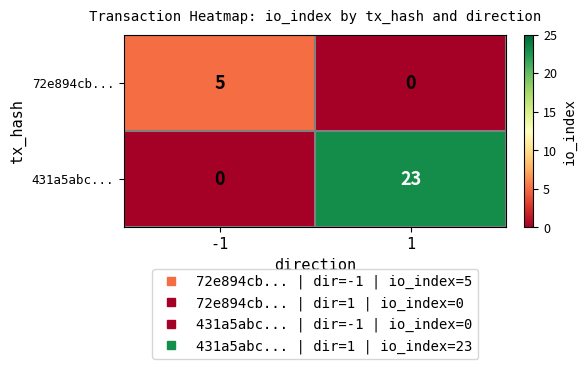

Which series has the widest spread of values?

431a5abc...